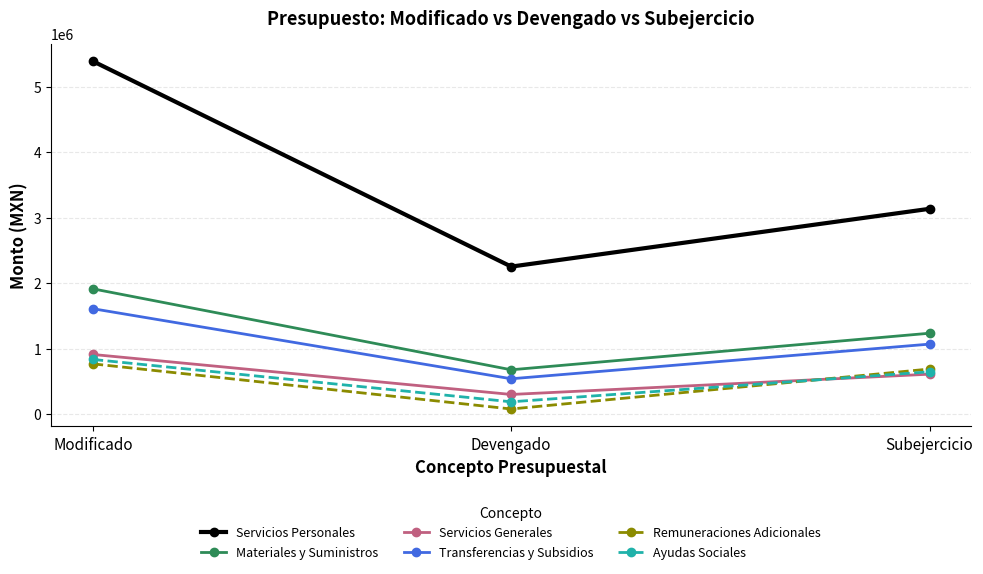

What is the label of the 2nd point from the right?

Devengado